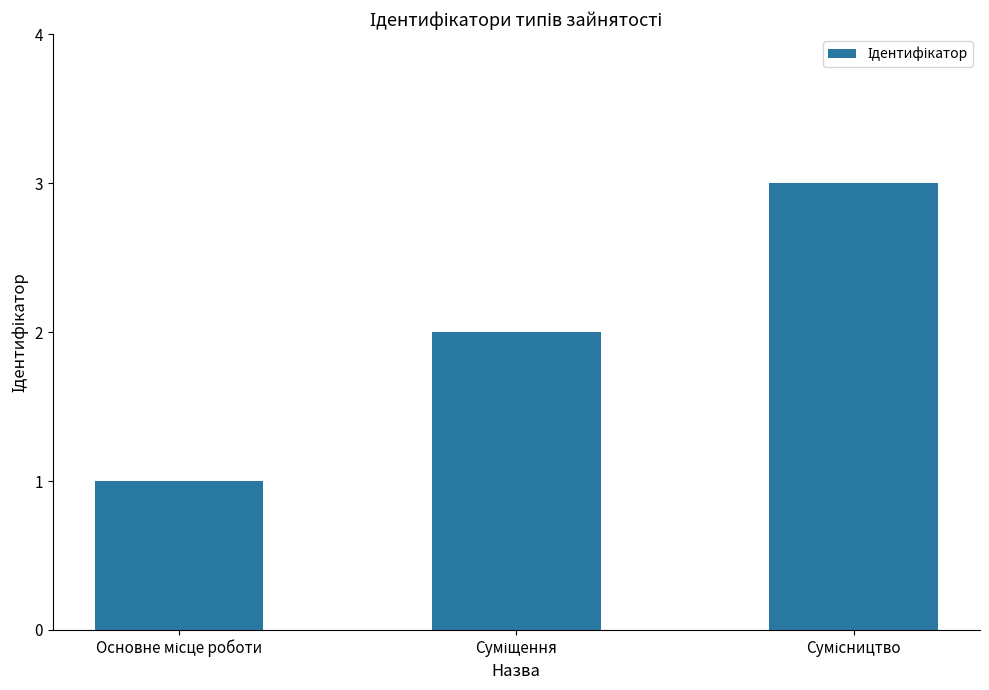

What is the greatest value displayed?

3